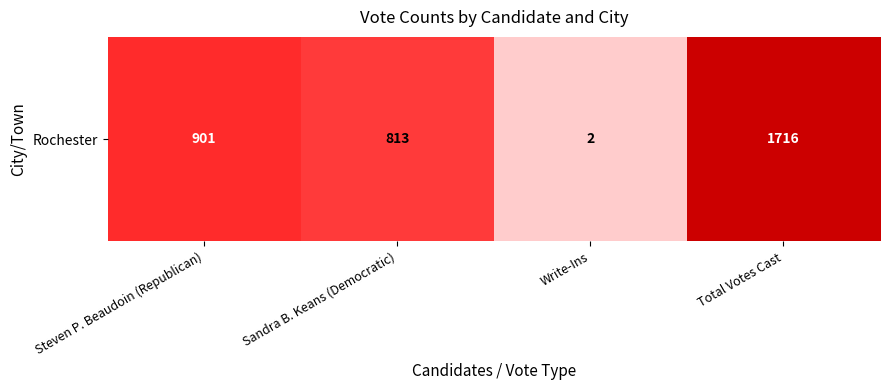

What is the difference between the second highest and second lowest values?

88